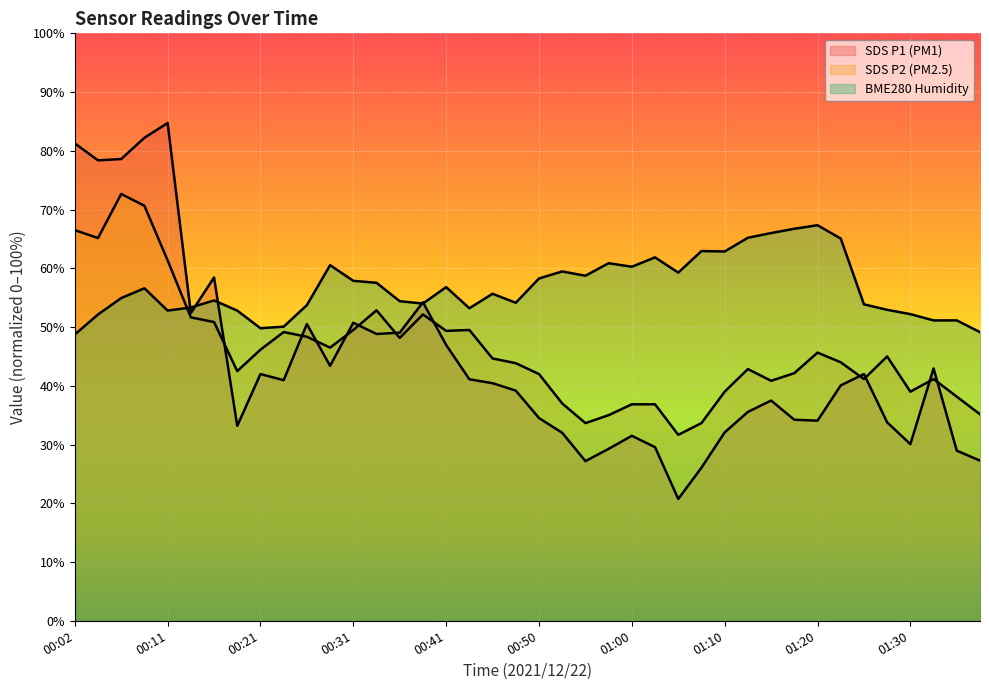

Does the chart display data point markers on the line(s)?

No